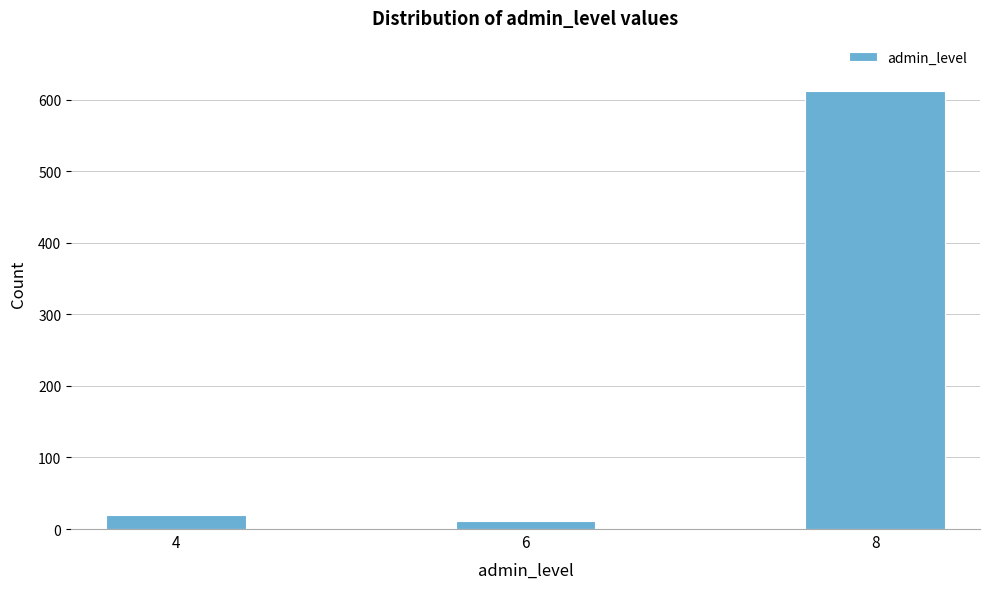

Reading right to left, transcribe all the data shown in this chart.

613	11	20